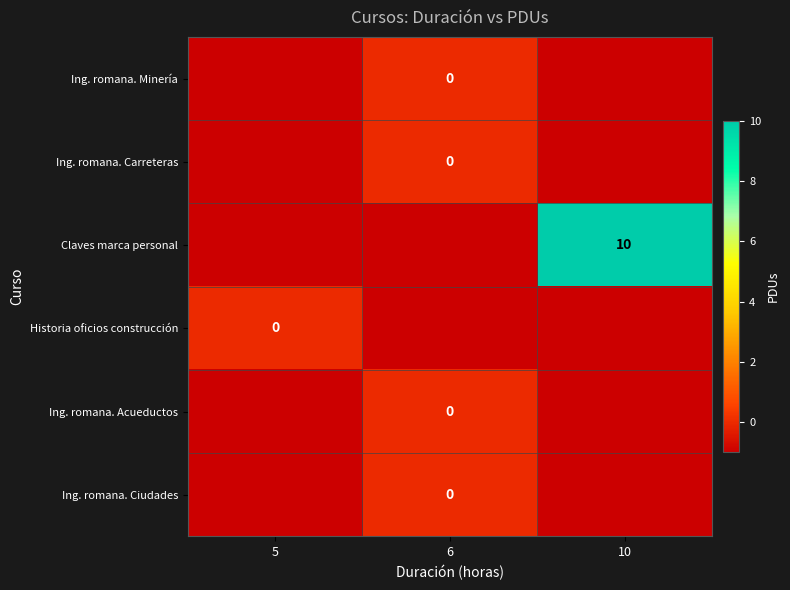

Which category has the highest value in the Ing. romana. Acueductos series?

6